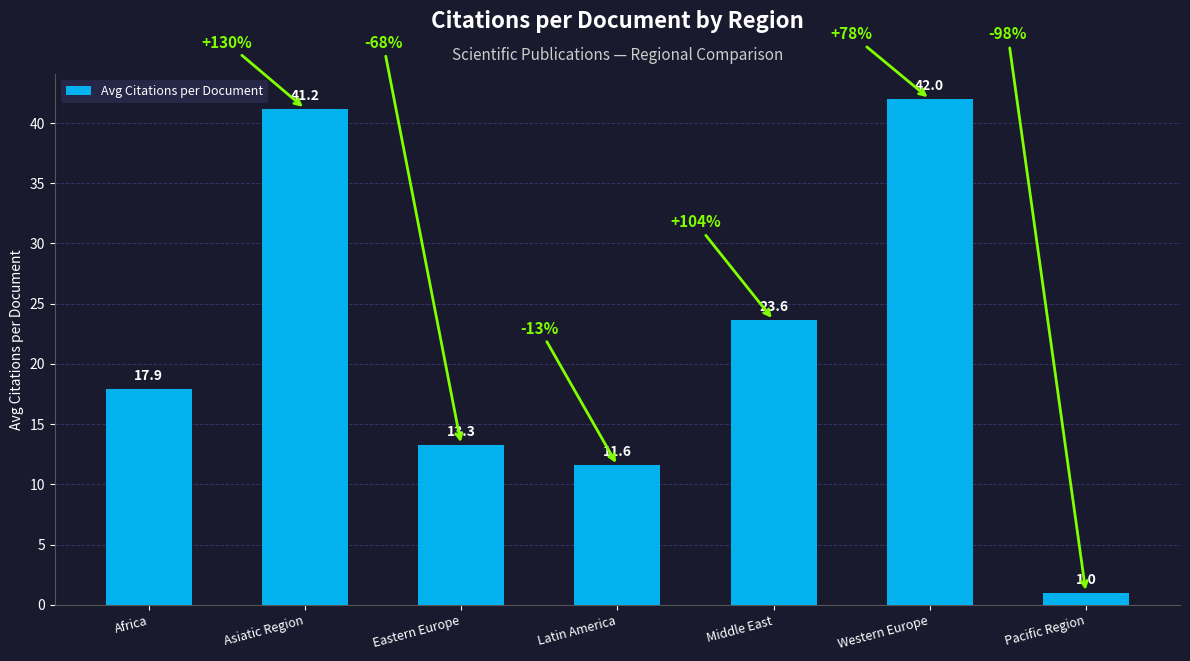

What is the difference between the maximum and minimum values?

41.0